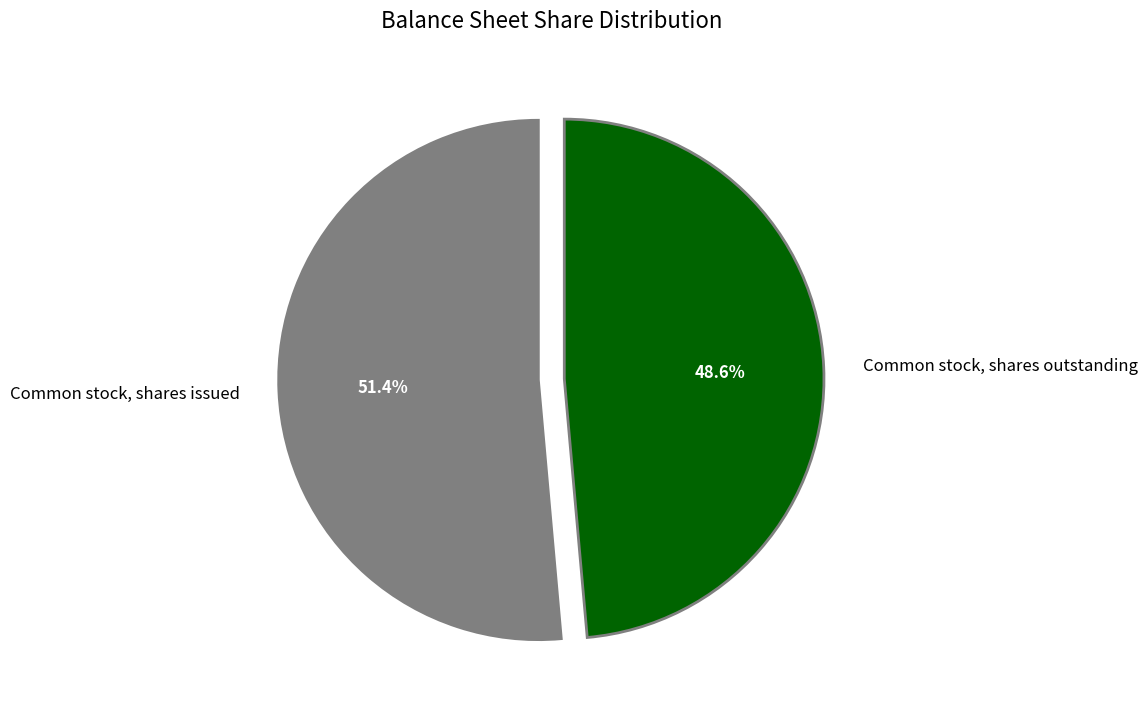

What is the ratio of the value at Common stock, shares issued to the value at Common stock, shares outstanding?

1.1